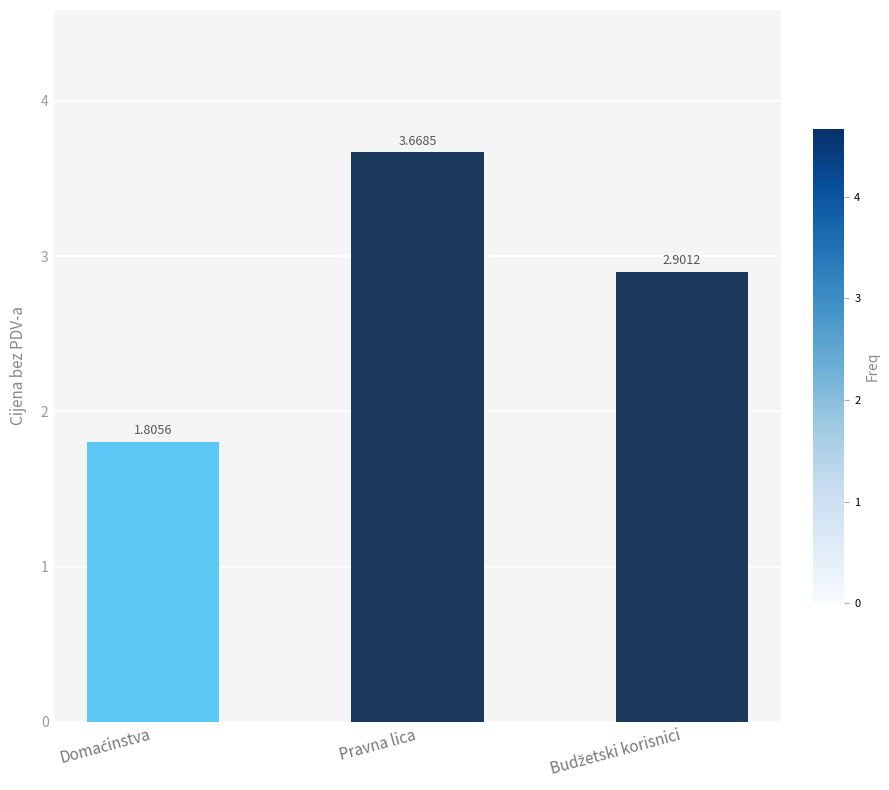

Where does the data first go above 2?

Pravna lica